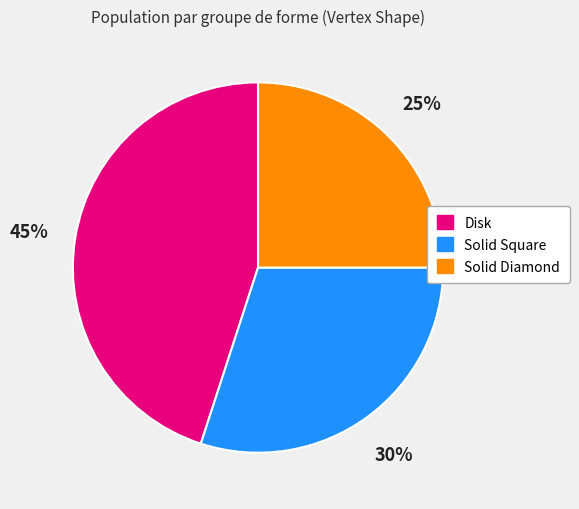

Which slice is the smallest?

Solid Diamond